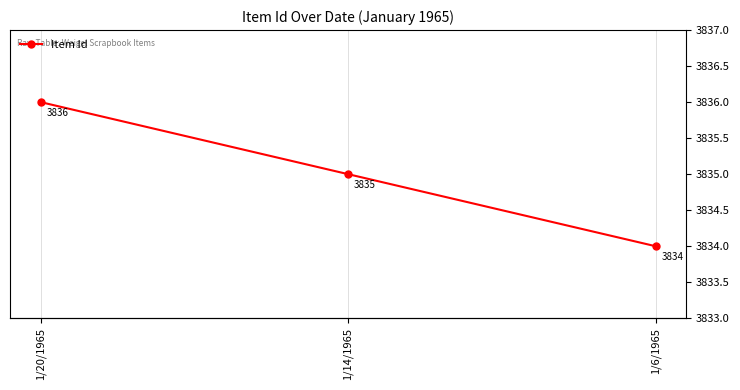

Where does the data first go above 3835?

1/20/1965